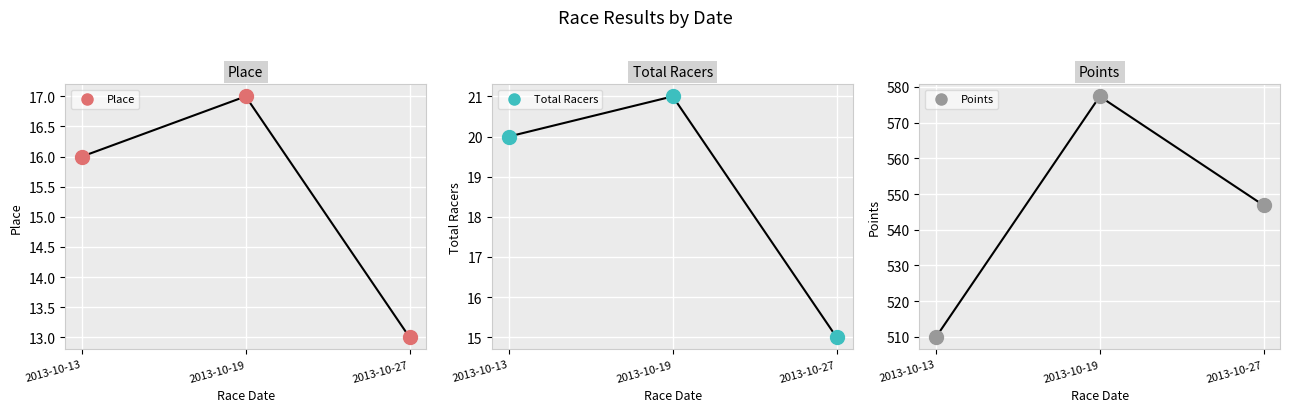

Which series contains the lowest Y value?

Place